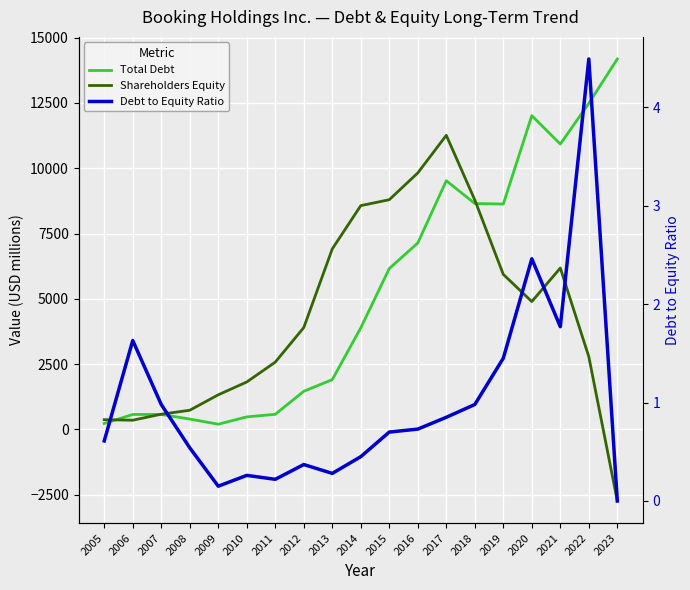

List the series in order of their peak value, lowest first.

Debt to Equity Ratio, Shareholders Equity, Total Debt